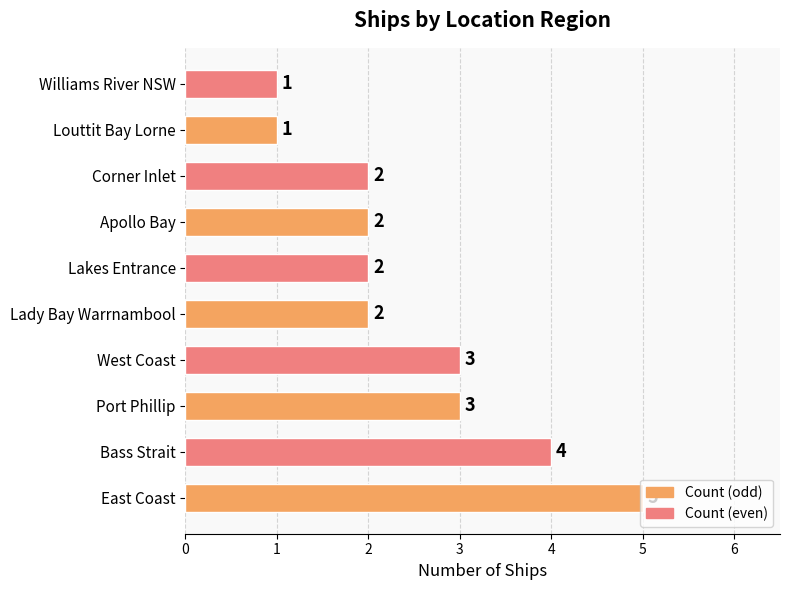

What is the ratio of the value at Bass Strait to the value at Port Phillip?

1.3